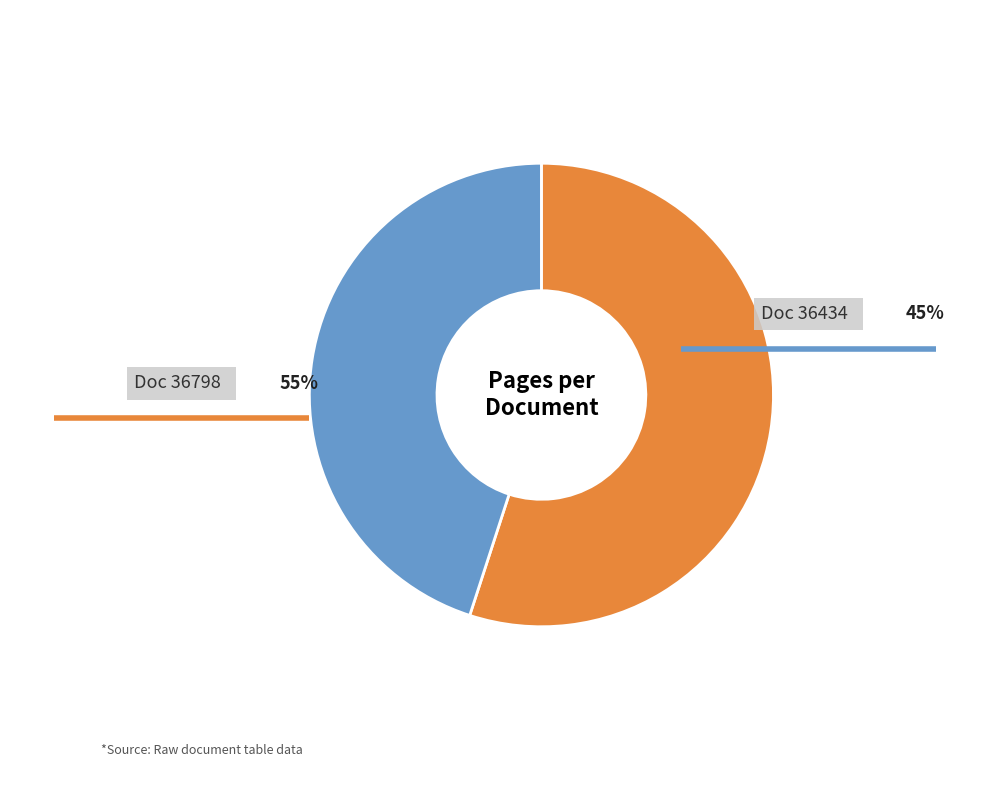

How many segments does this pie chart have?

2